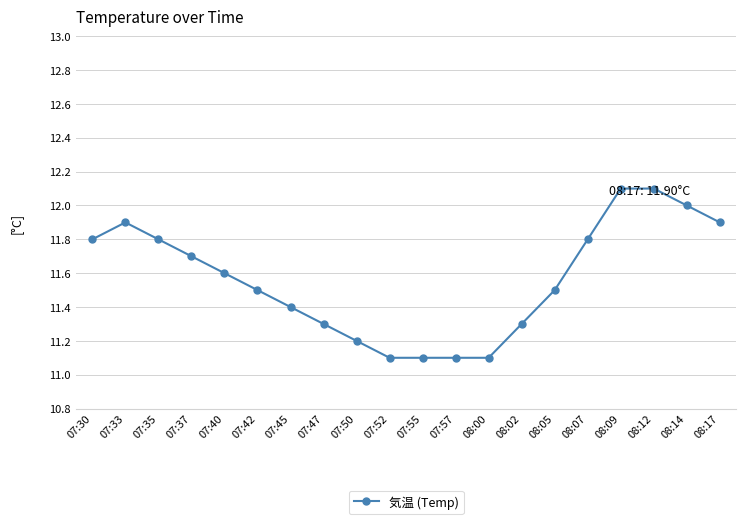

What position from the right is 07:57?

9